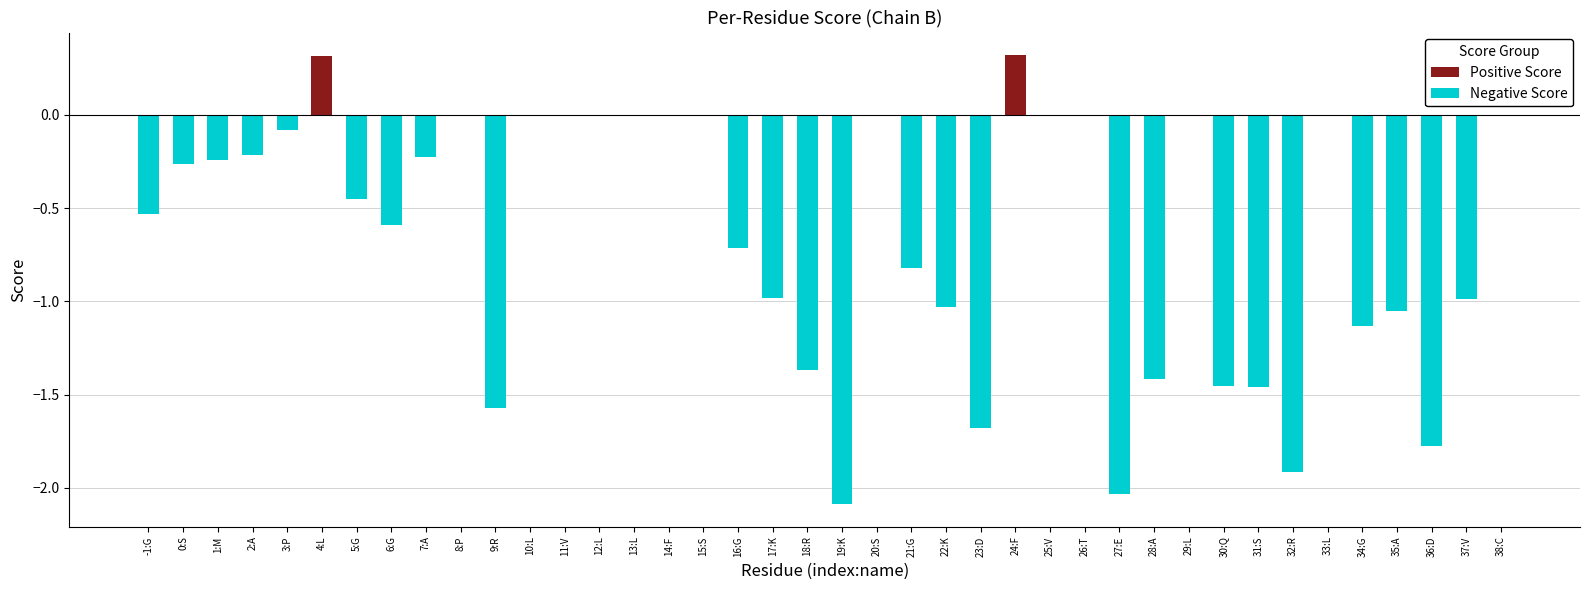

Are the bars horizontal?

No